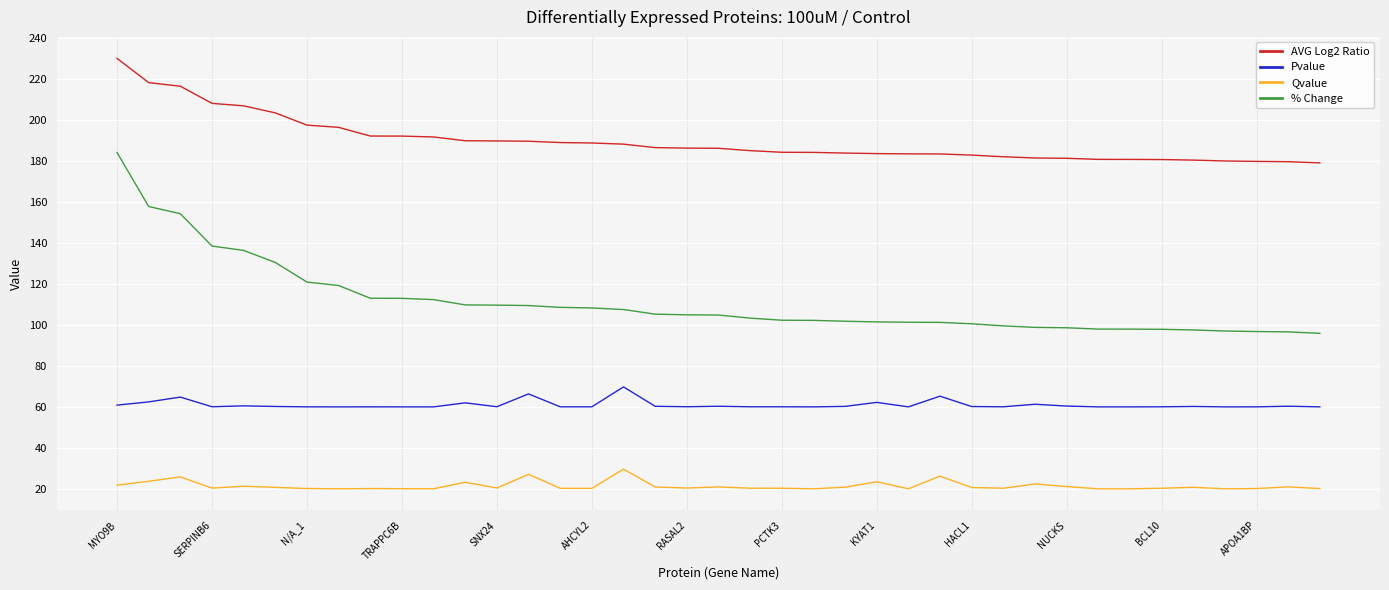

List the series in order of their overall mean, lowest first.

Qvalue, Pvalue, % Change, AVG Log2 Ratio